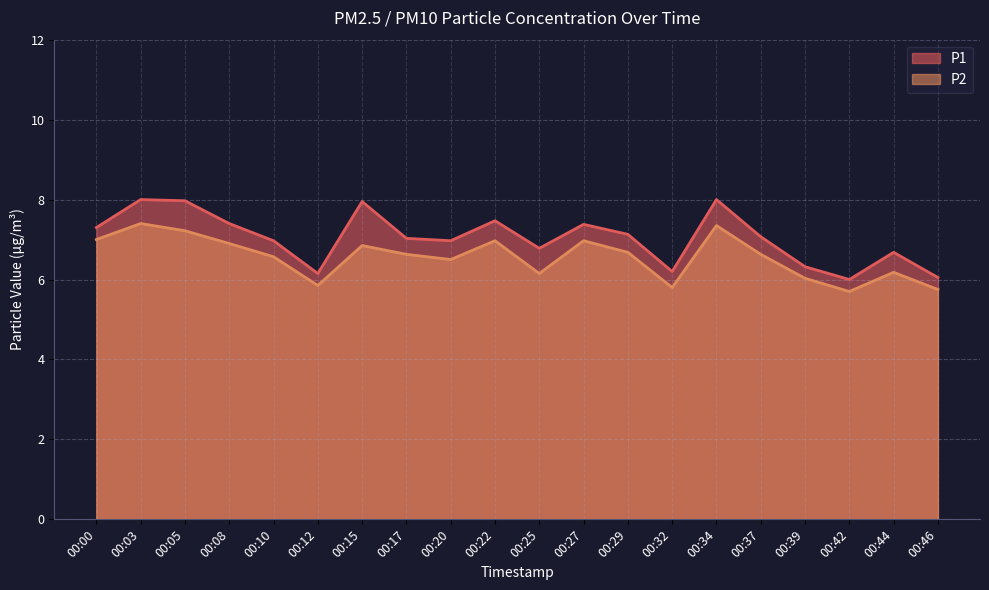

What is the spread (max minus min) of values at 00:34?

0.7